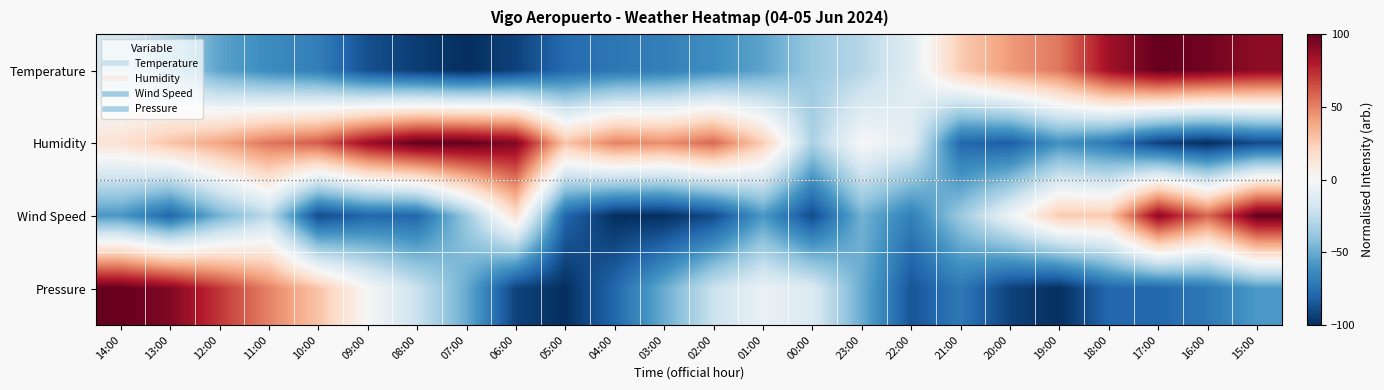

Rank the series by their maximum value, from lowest to highest.

Temperature, Humidity, Wind Speed, Pressure